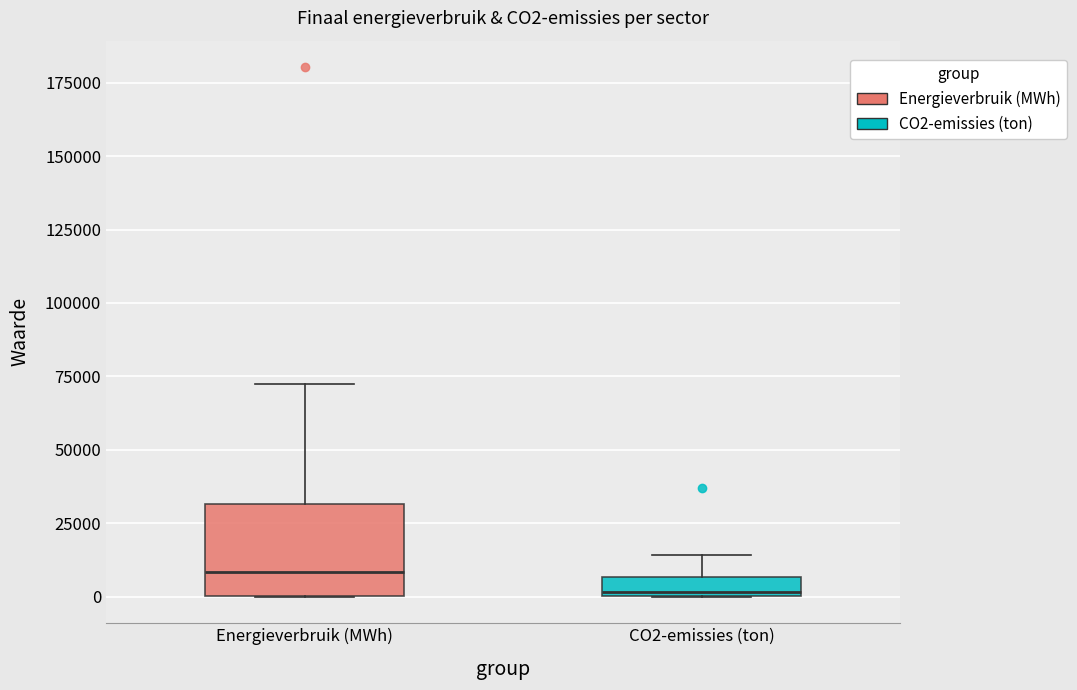

Comparing the boxes themselves (not the whiskers), which one is the tallest?

Energieverbruik (MWh)